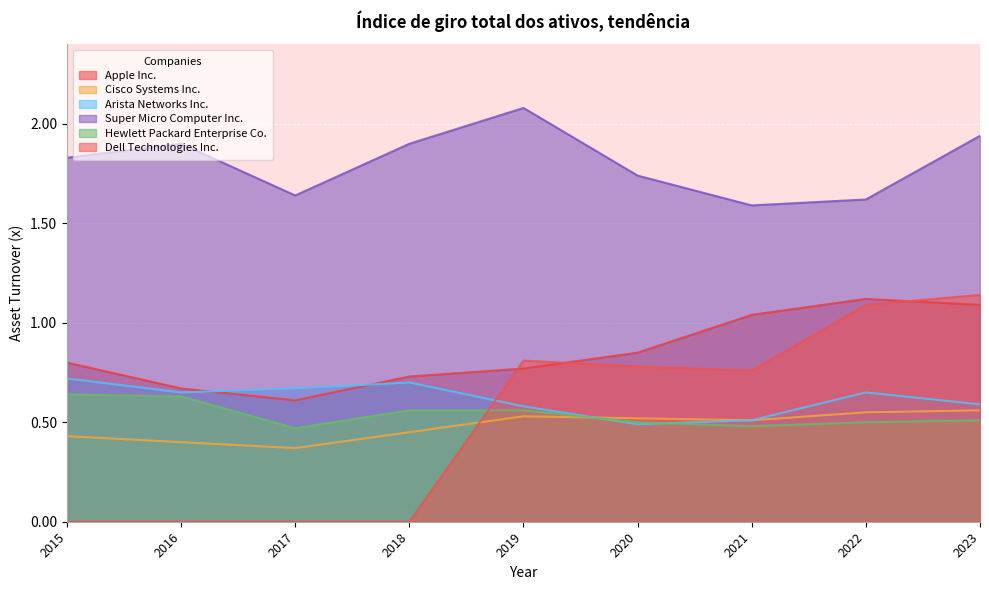

Which series has the largest range (max minus min)?

Dell Technologies Inc.